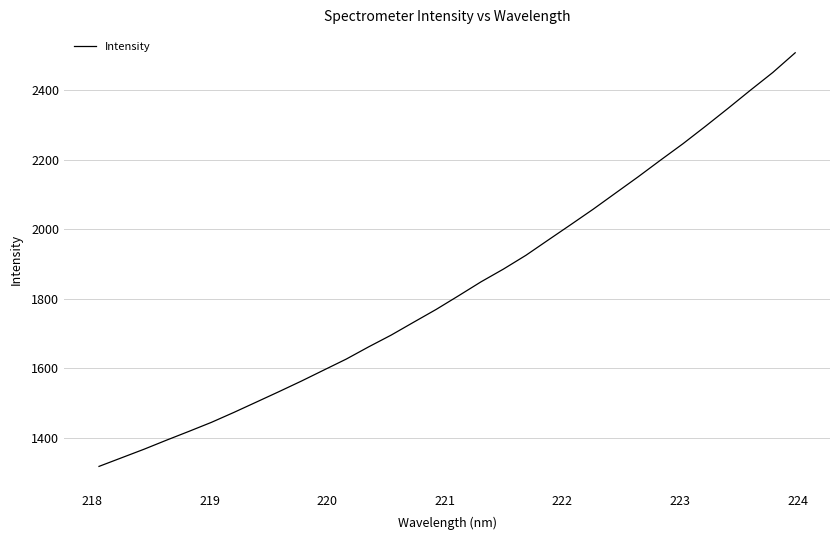

What is the difference between the maximum and minimum values?

1189.7